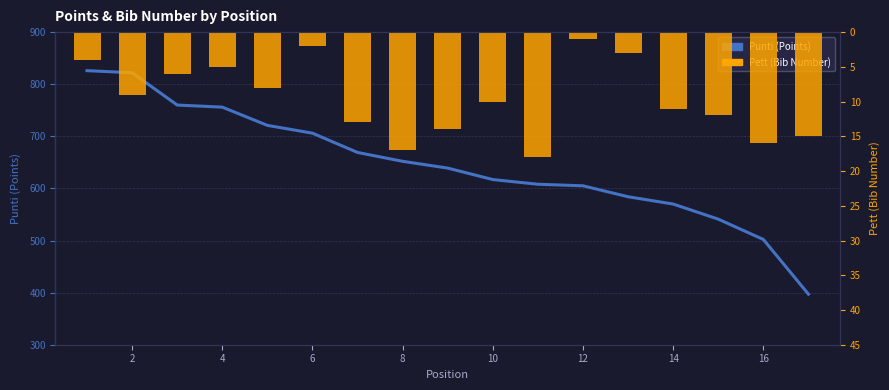

Are the bars grouped side by side (vs. stacked)?

Yes